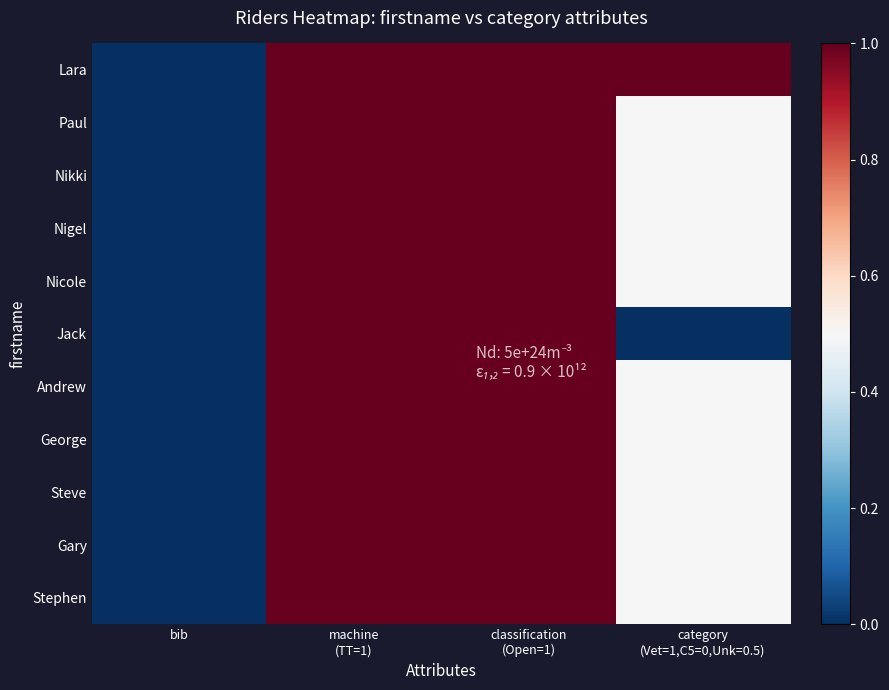

Between bib and category (Vet=1,C5=0,Unk=0.5), which series saw the biggest shift?

Lara